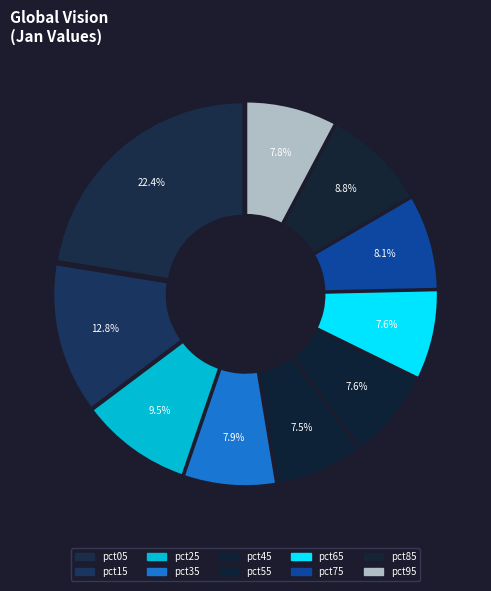

To the nearest percent, what percentage of the pie is pct35?

8%